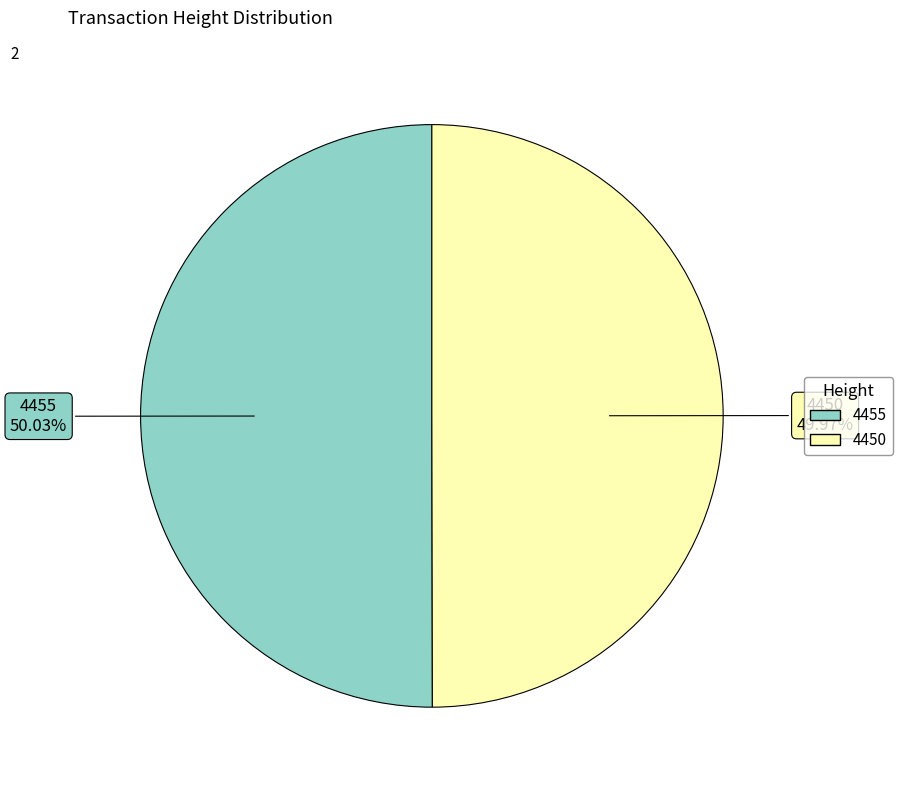

To the nearest percent, what percentage of the pie is 4455?

50%